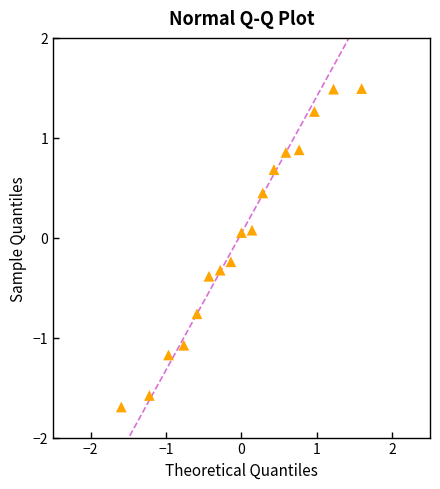

What is the range of Y values (max minus min)?

3.2